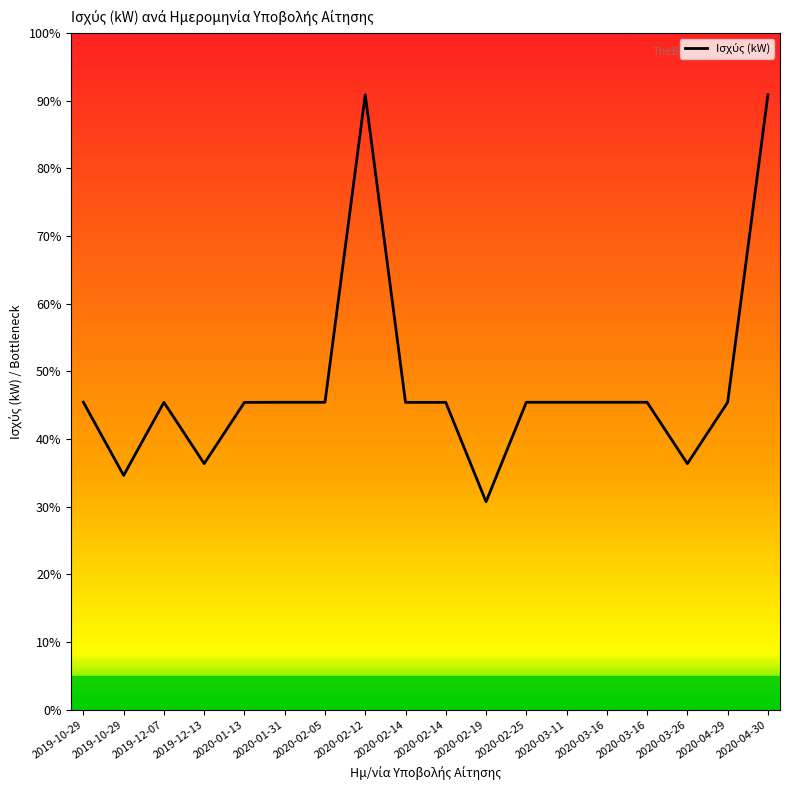

Reading left to right, what are all the values shown in this chart?

2019-10-29=499.8	2019-10-29=380.8	2019-12-07=499.7	2019-12-13=400.0	2020-01-13=499.6	2020-01-31=499.7	2020-02-05=499.7	2020-02-12=999.8	2020-02-14=499.6	2020-02-14=499.6	2020-02-19=337.9	2020-02-25=499.7	2020-03-11=499.7	2020-03-16=499.7	2020-03-16=499.7	2020-03-26=399.9	2020-04-29=499.7	2020-04-30=999.6